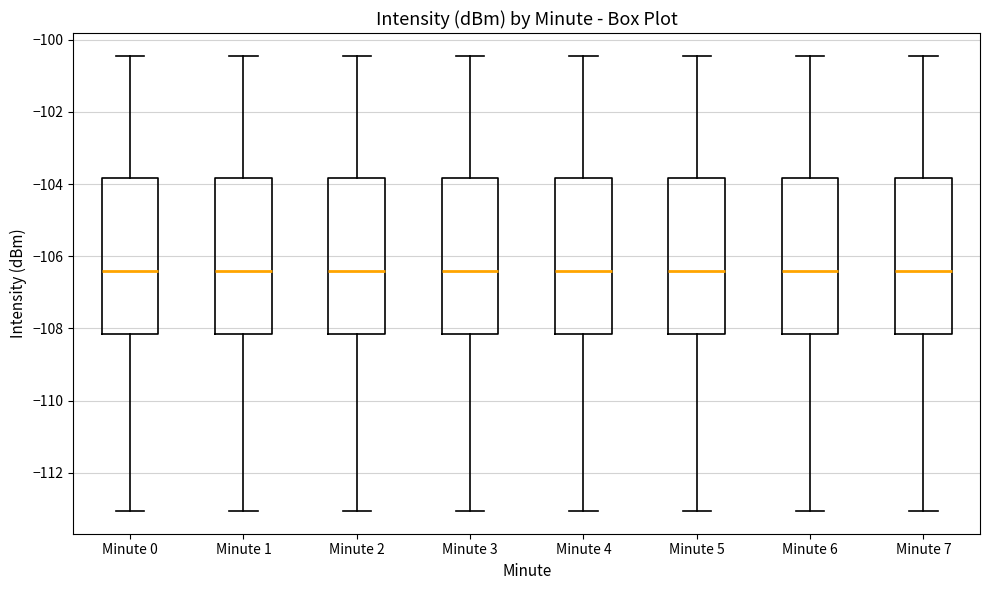

Where is the lower edge of the box for Minute 3 on the y-axis? The values are not printed on the chart, so give them approximately, as read against the axis.

-108.2